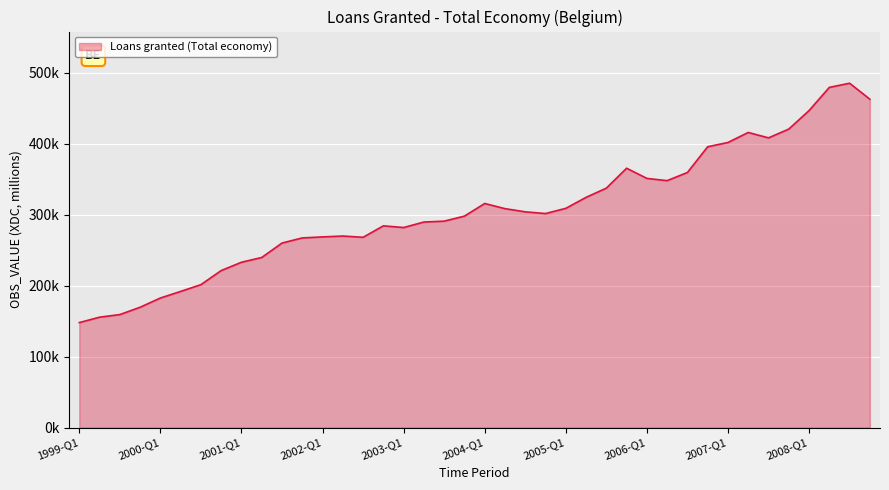

Does the chart have visible grid lines?

Yes